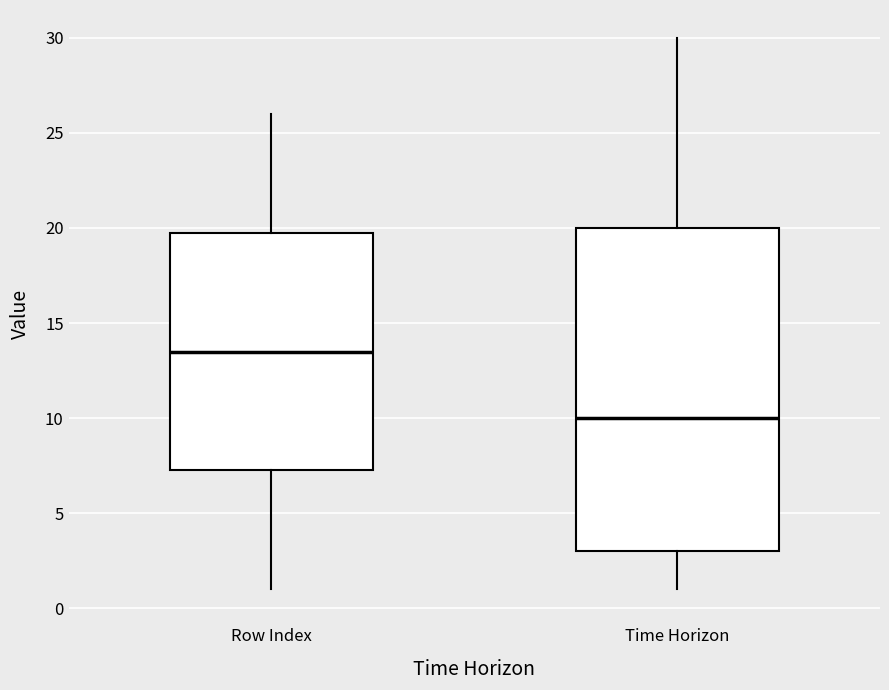

Reading left to right, transcribe this box plot: for each box, give where its median line is, the range the box spans, and where its two whiskers end, as read against the y-axis. The values are not printed on the chart, so give them approximately, as read against the axis.

Row Index: median 13.5, box 7.5 to 20.0, whiskers 1.0 to 26.0
Time Horizon: median 10.0, box 3.0 to 20.0, whiskers 1.0 to 30.0